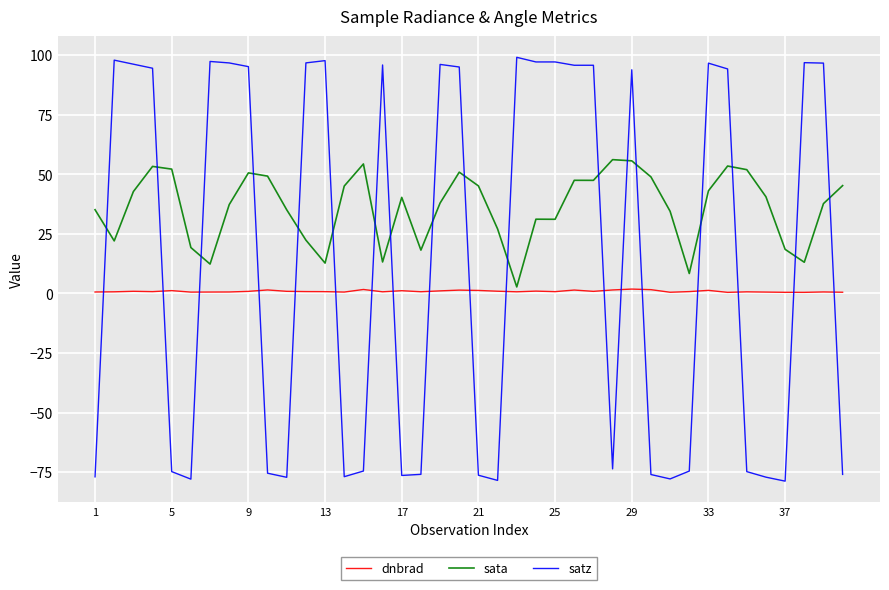

Which series has the largest range (max minus min)?

satz